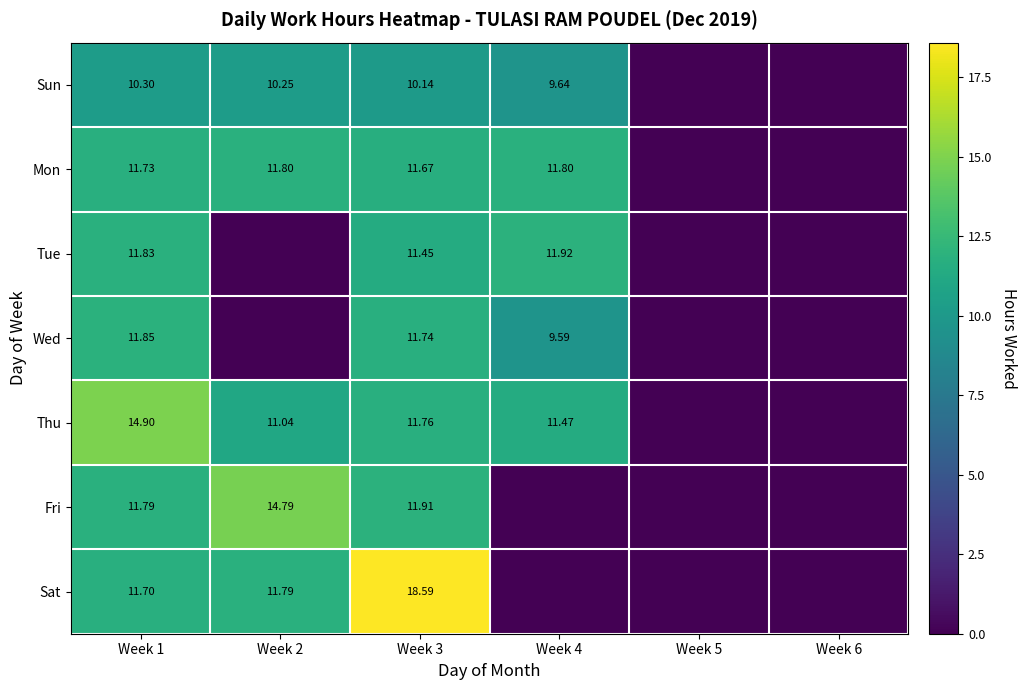

What is the sum of the Fri values at Week 3 and Week 1?

23.7